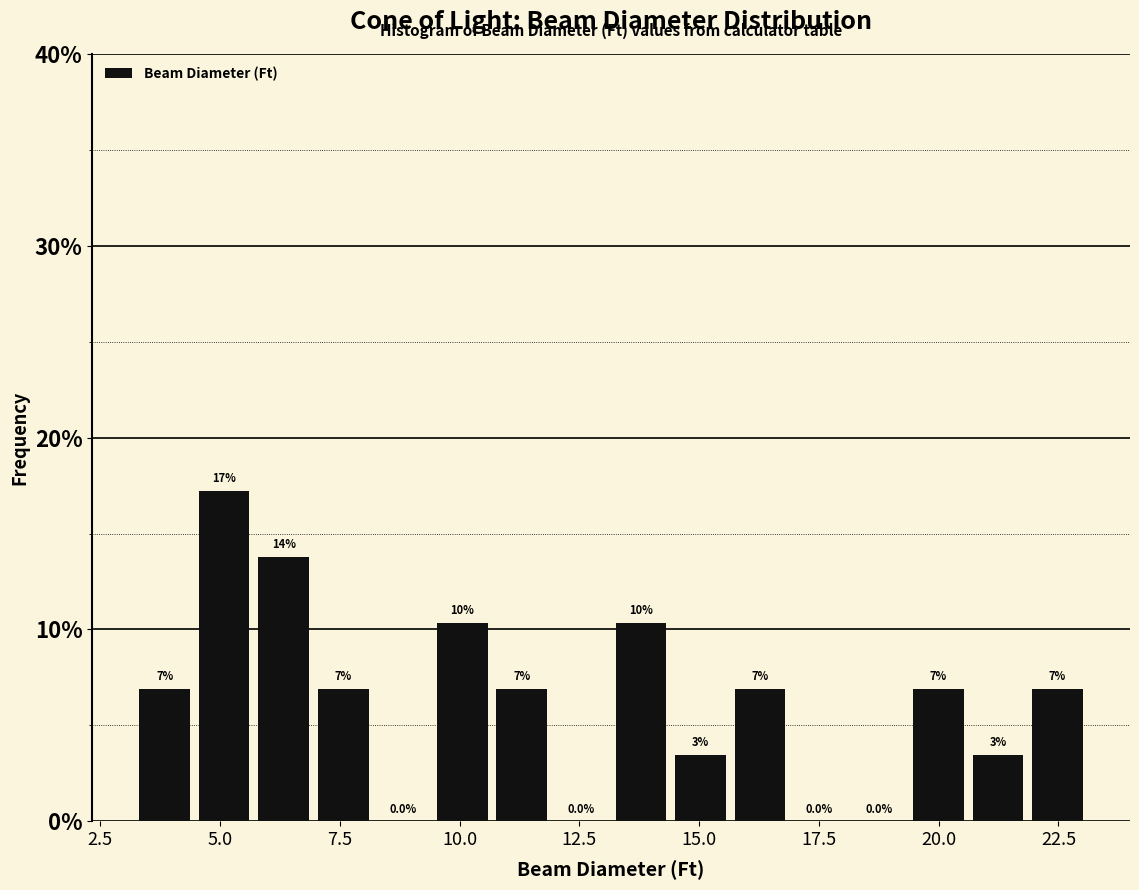

Around what value on the x-axis is the tallest bar? Give the approximate position of its centre, as read against the axis.

5.0